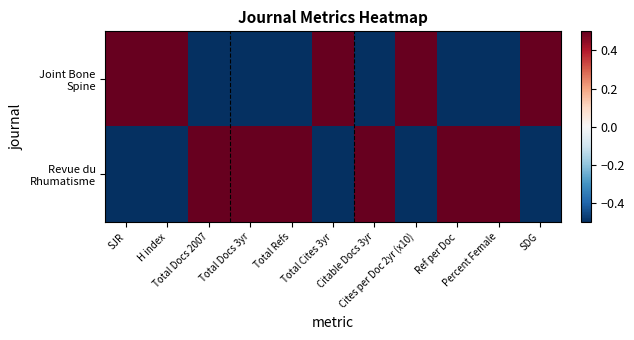

Which series has the largest range (max minus min)?

Joint Bone Spine